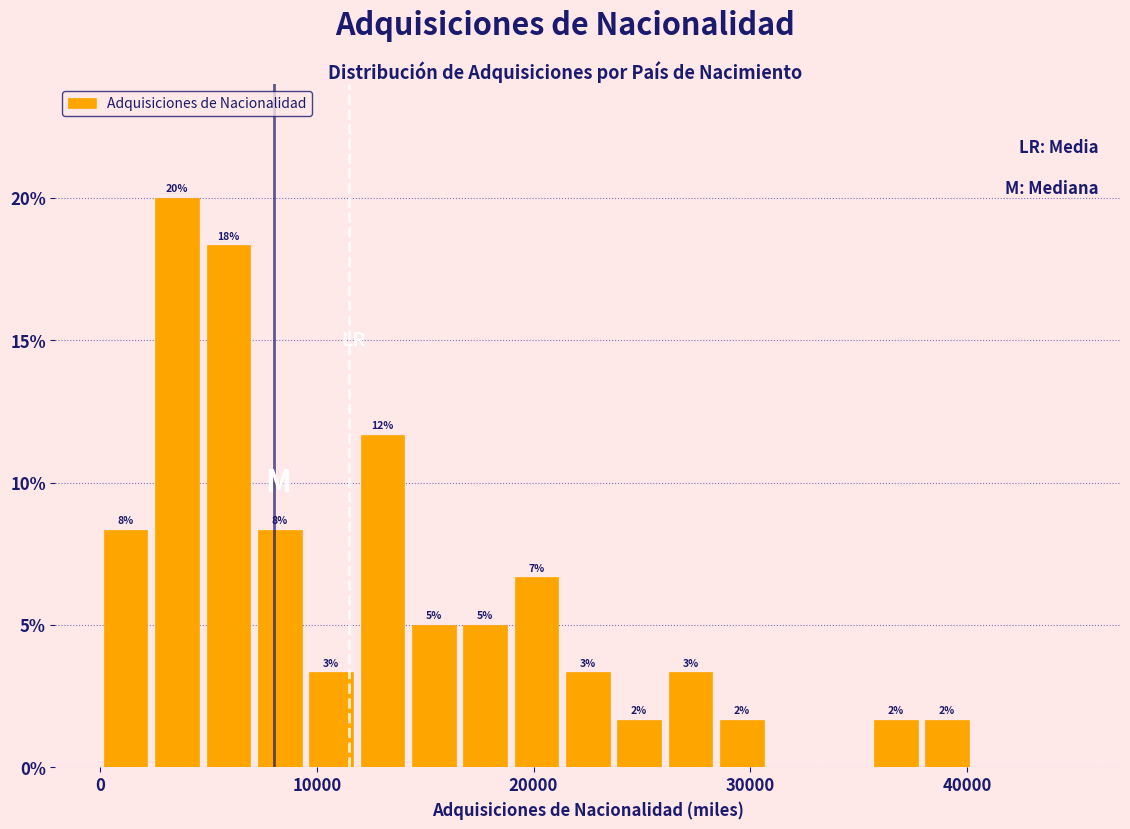

Around what value on the x-axis is the tallest bar? Give the approximate position of its centre, as read against the axis.

4000